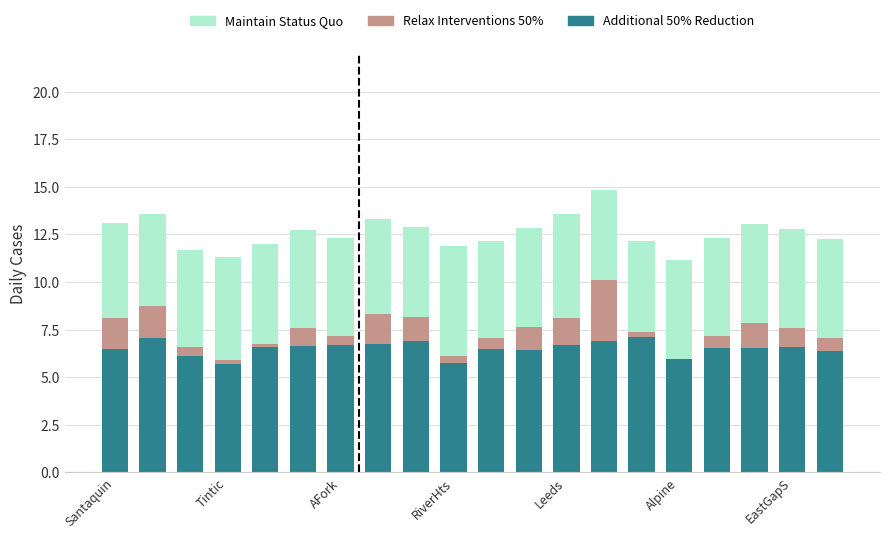

What is the highest value of the Additional 50% Reduction series?

7.1